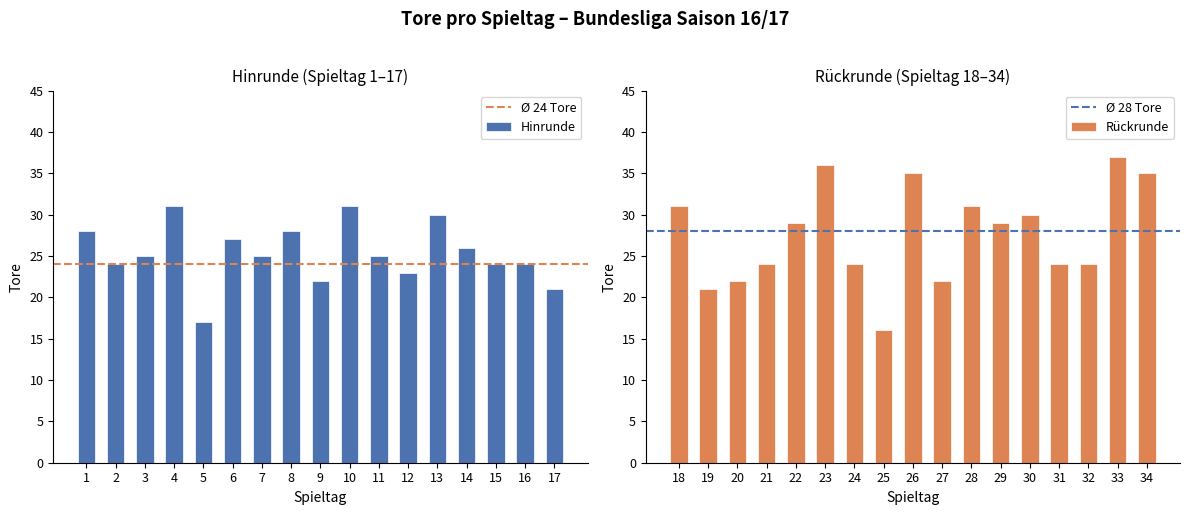

Approximately how many times larger is the value at 21 compared to 1?

0.9